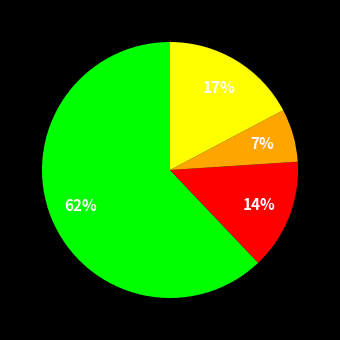

To the nearest percent, what is the average slice percentage?

25%